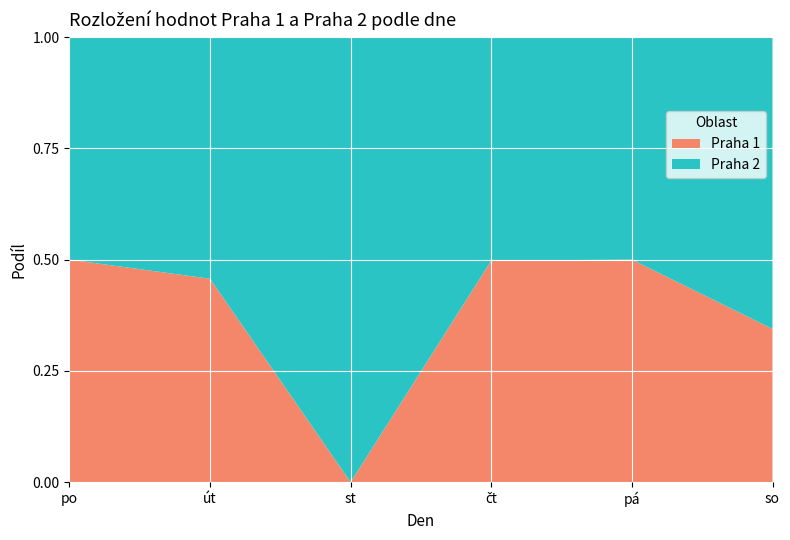

Reading left to right, list all the values displayed in this chart.

Praha 1: po=100	út=101	st=0	čt=103	pá=104	so=105
Praha 2: po=100	út=120	st=140	čt=104	pá=104	so=200